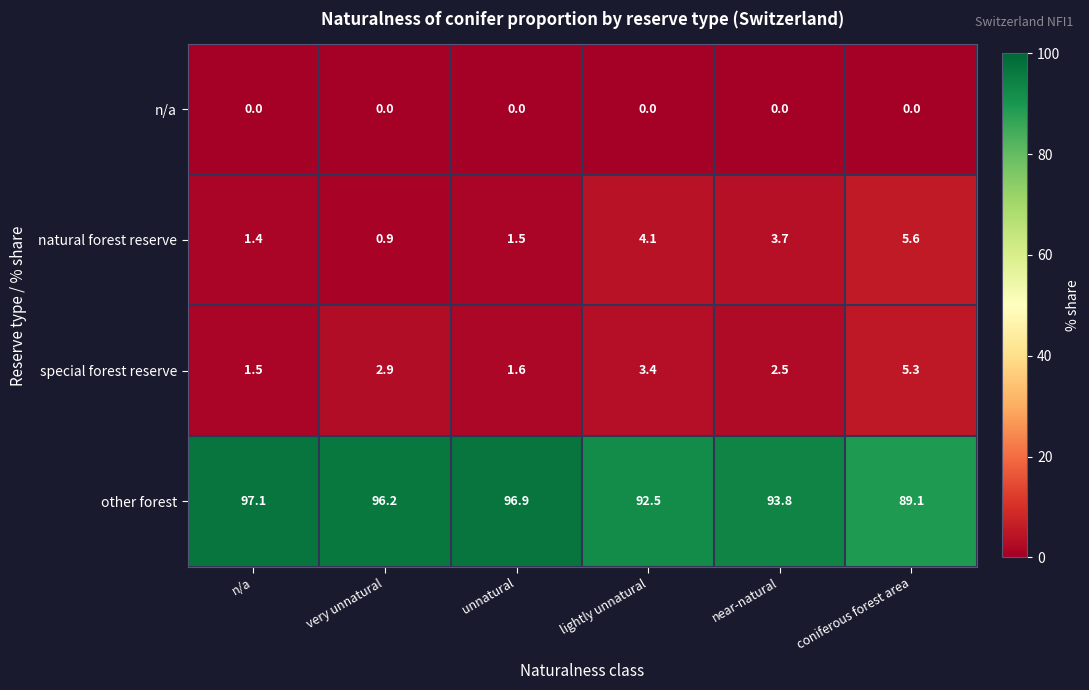

Reading right to left, what are all the values shown in this chart?

n/a: coniferous forest area=0.0	near-natural=0.0	lightly unnatural=0.0	unnatural=0.0	very unnatural=0.0	n/a=0.0
natural forest reserve: coniferous forest area=5.6	near-natural=3.7	lightly unnatural=4.1	unnatural=1.5	very unnatural=0.9	n/a=1.4
special forest reserve: coniferous forest area=5.3	near-natural=2.5	lightly unnatural=3.4	unnatural=1.6	very unnatural=2.9	n/a=1.5
other forest: coniferous forest area=89.1	near-natural=93.8	lightly unnatural=92.5	unnatural=96.9	very unnatural=96.2	n/a=97.1